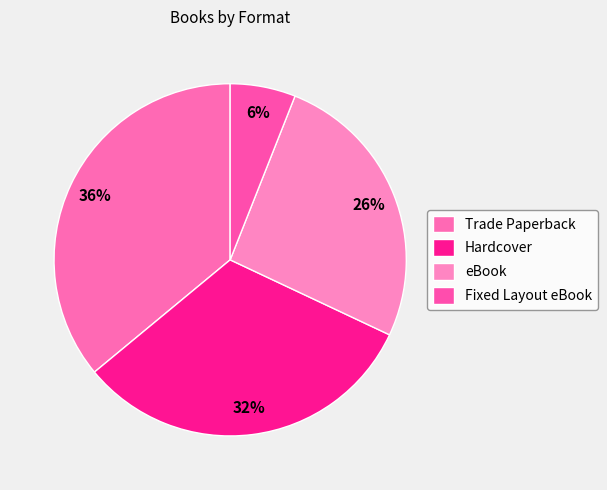

To the nearest percent, what percentage of the pie is Fixed Layout eBook?

6%